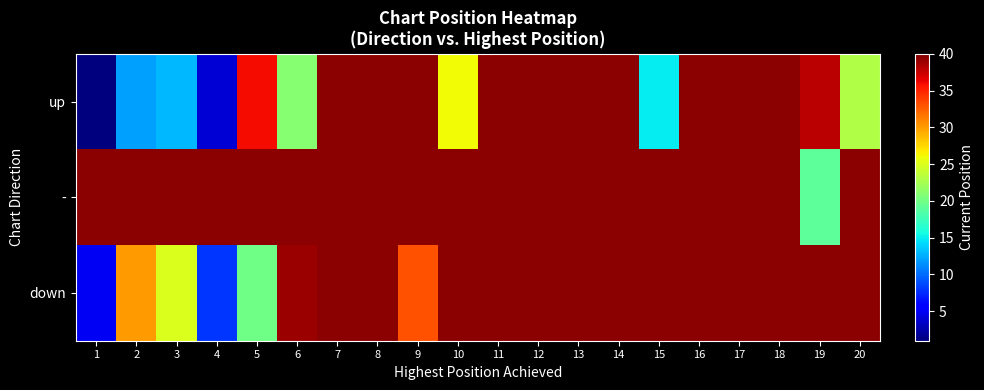

Is it true that down equals 13.6 at 4?

False